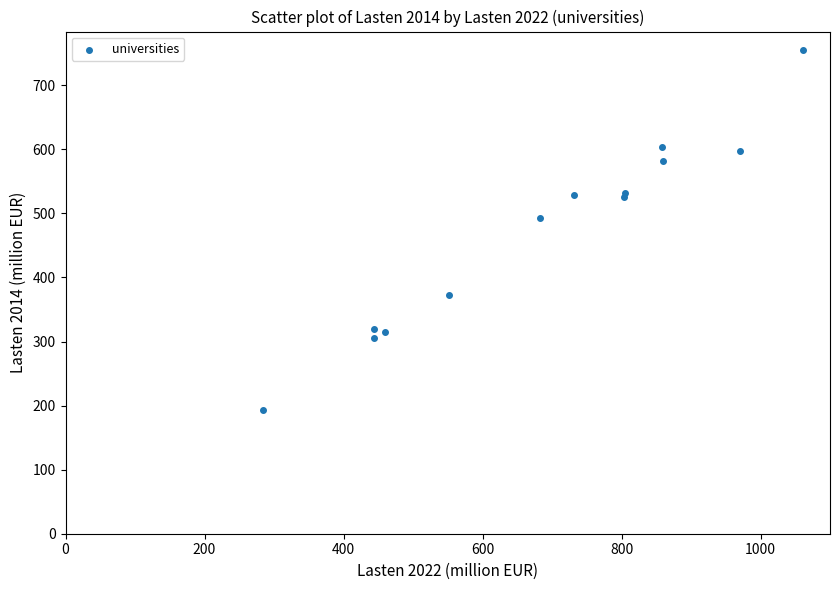

What Y value in the scatter plot is closest to 474?

493.5